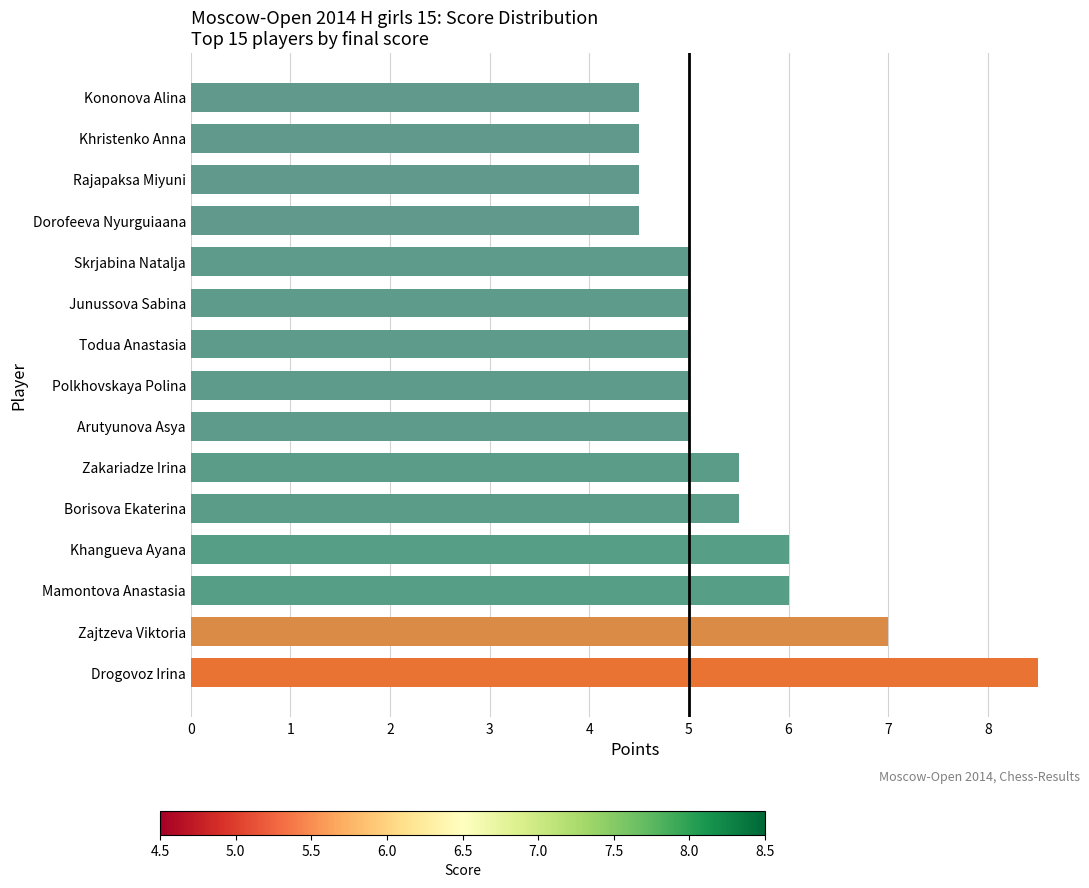

Reading bottom to top, extract all data points from this chart.

Drogovoz Irina=8.5	Zajtzeva Viktoria=7.0	Mamontova Anastasia=6.0	Khangueva Ayana=6.0	Borisova Ekaterina=5.5	Zakariadze Irina=5.5	Arutyunova Asya=5.0	Polkhovskaya Polina=5.0	Todua Anastasia=5.0	Junussova Sabina=5.0	Skrjabina Natalja=5.0	Dorofeeva Nyurguiaana=4.5	Rajapaksa Miyuni=4.5	Khristenko Anna=4.5	Kononova Alina=4.5